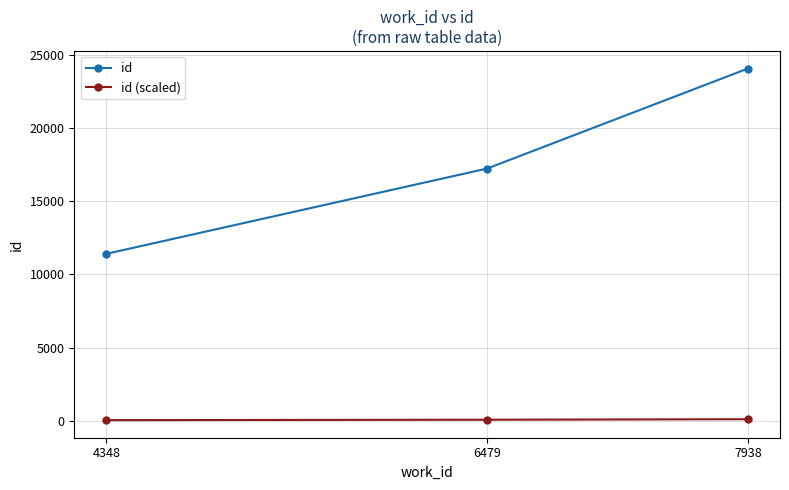

What is the value of the id point at the 2nd from the left?

17233.0